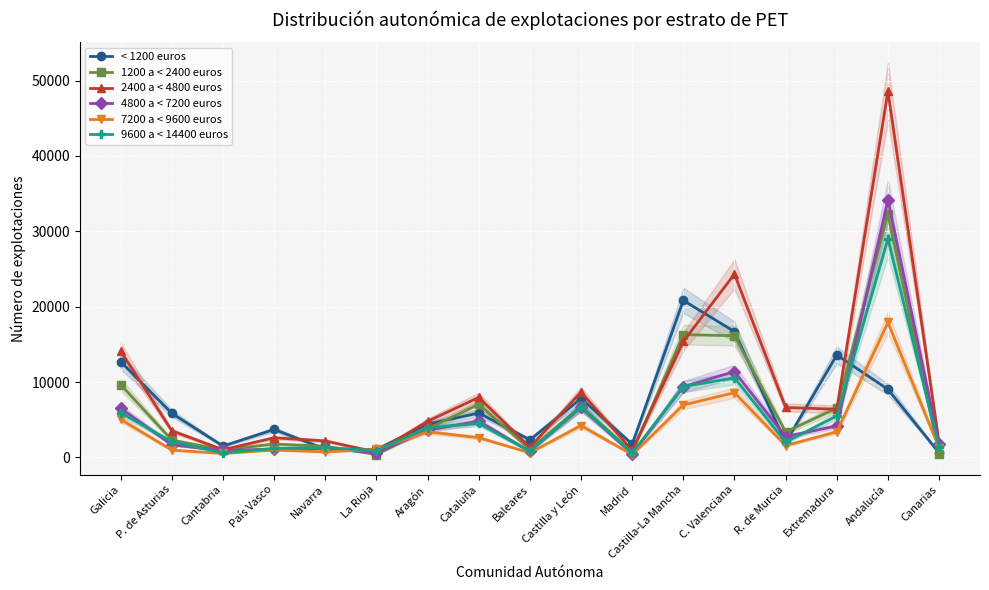

Rank the categories by 7200 a < 9600 euros value from lowest to highest.

Madrid, Cantabria, Baleares, Navarra, P. de Asturias, País Vasco, La Rioja, Canarias, R. de Murcia, Cataluña, Aragón, Extremadura, Castilla y León, Galicia, Castilla-La Mancha, C. Valenciana, Andalucía